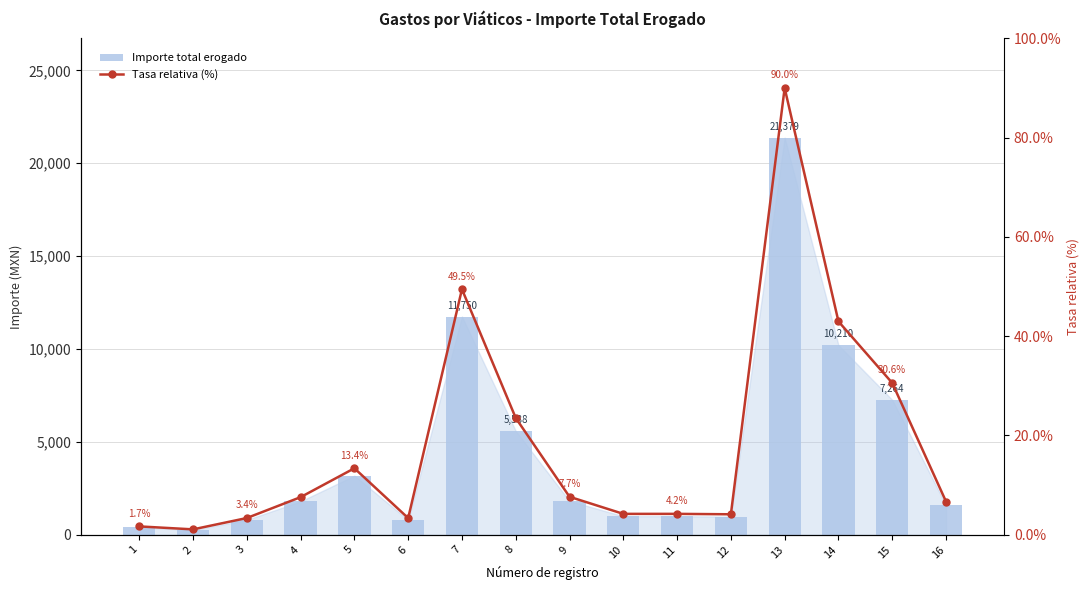

How many series are shown in this chart?

2